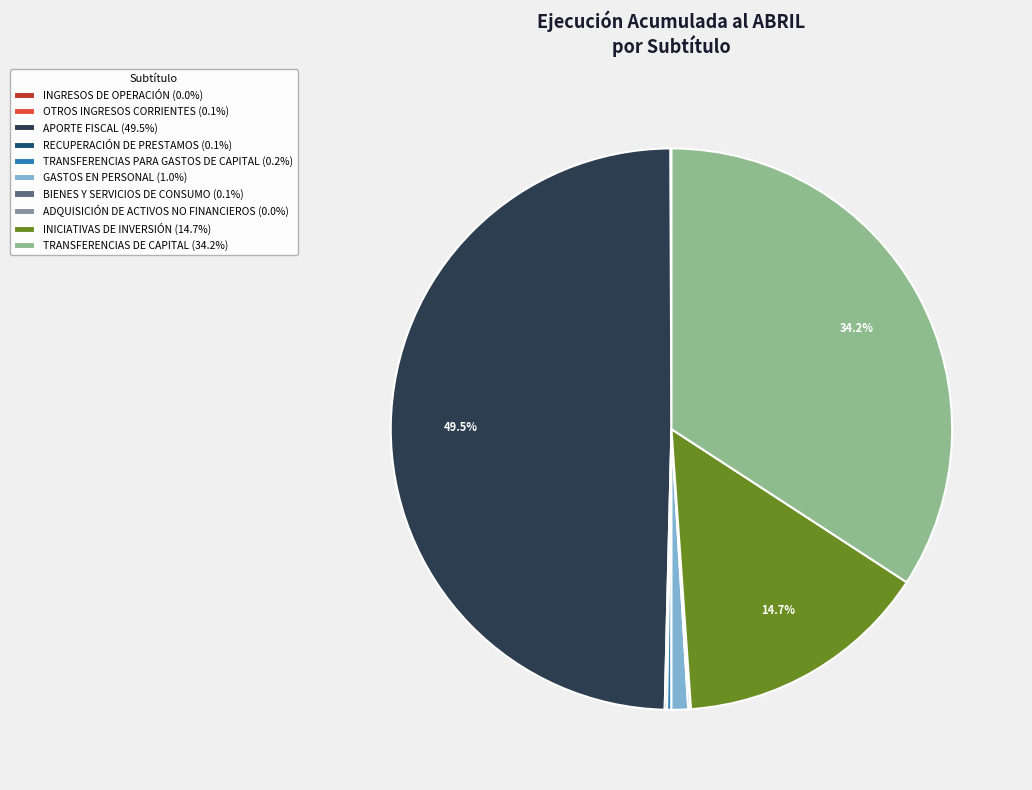

Approximately how many times larger is the value at TRANSFERENCIAS DE CAPITAL (34.2%) compared to INICIATIVAS DE INVERSIÓN (14.7%)?

2.3